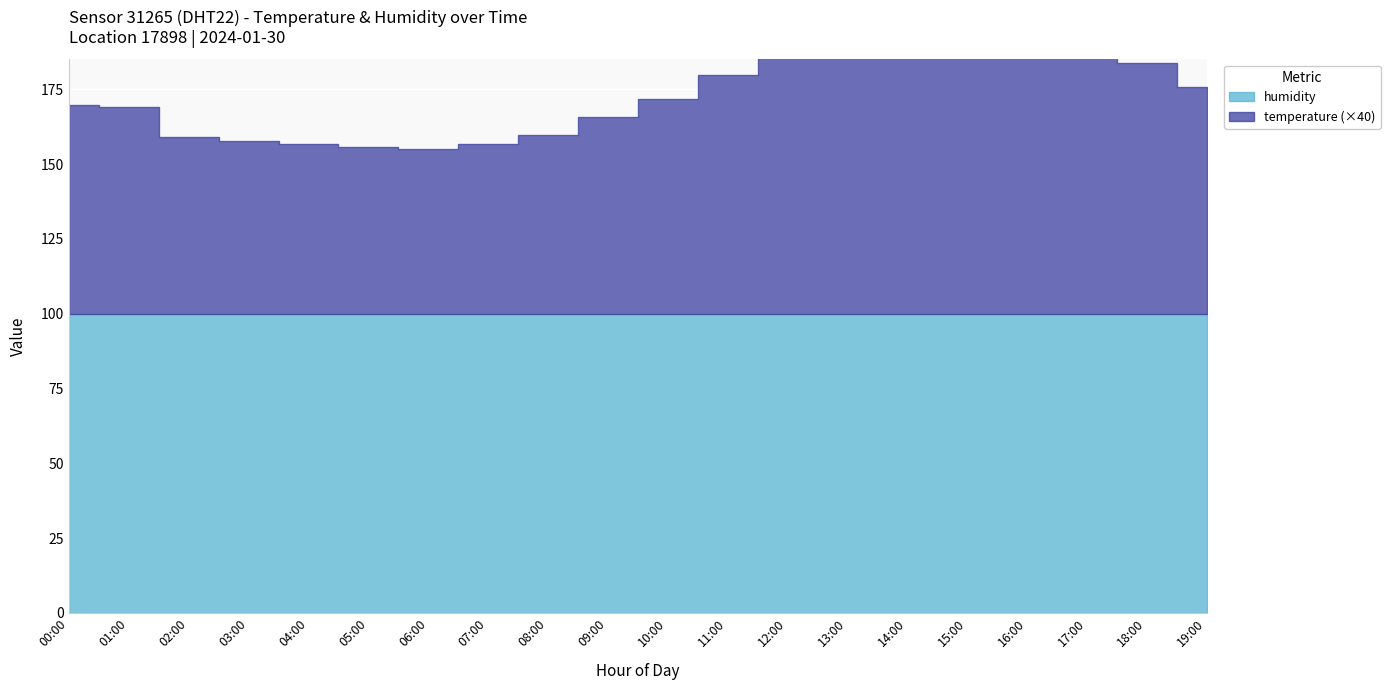

True or false: humidity and temperature intersect in this chart.

False